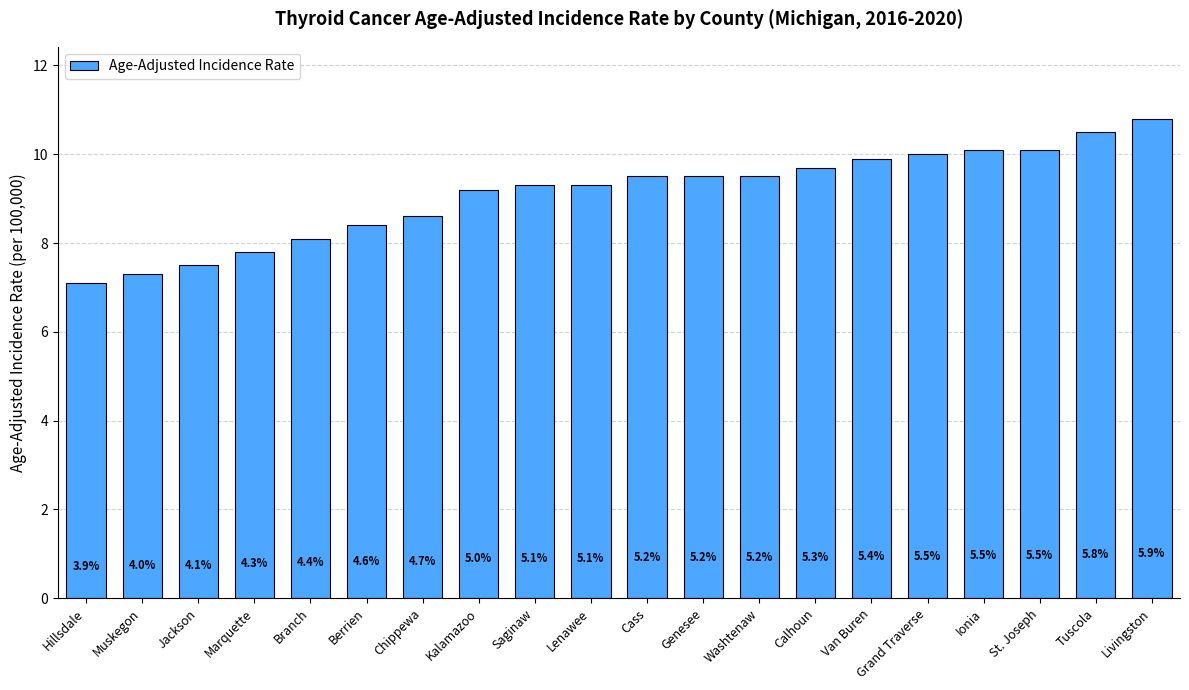

Does the chart contain any negative values?

No